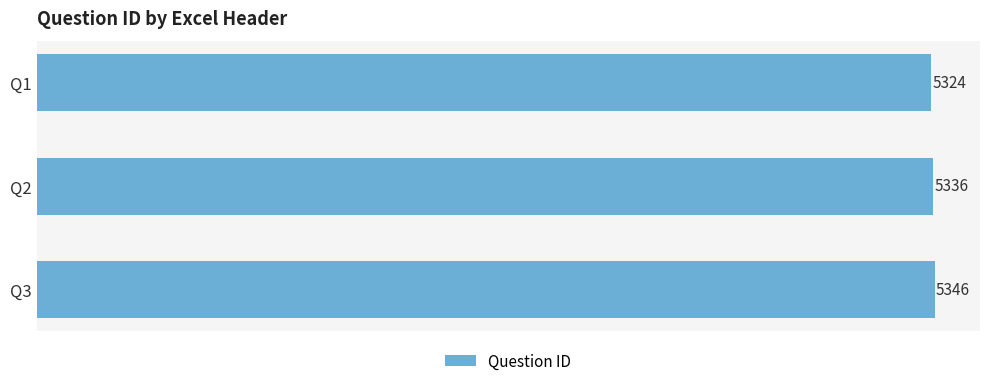

Rank the categories by value from highest to lowest.

Q3, Q2, Q1